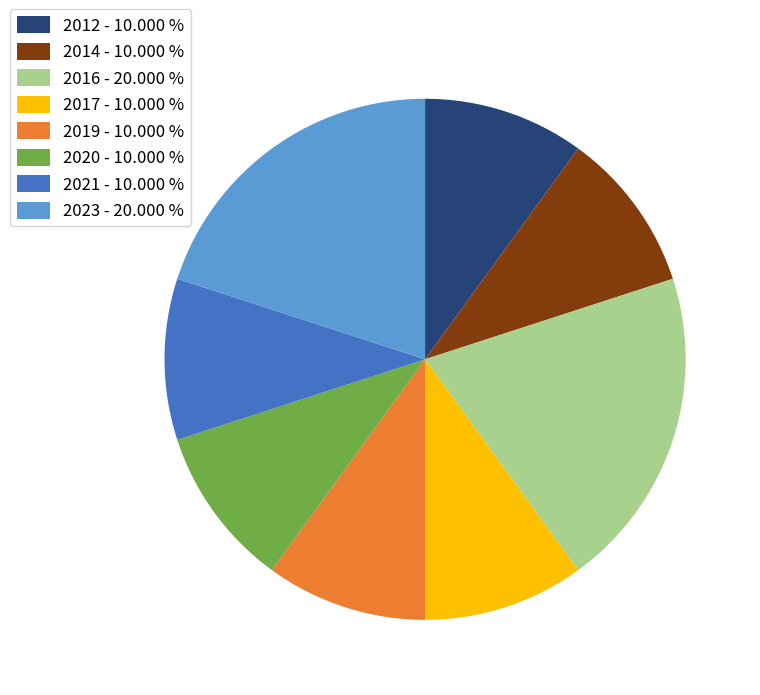

Does any single category account for the majority?

No